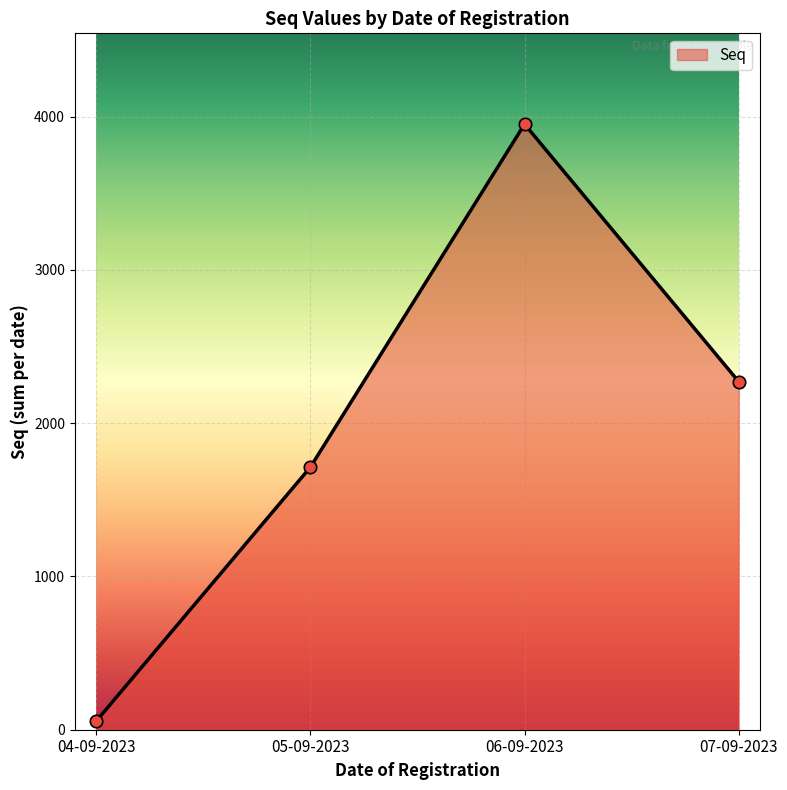

Which has a higher value, 06-09-2023 or 07-09-2023?

06-09-2023